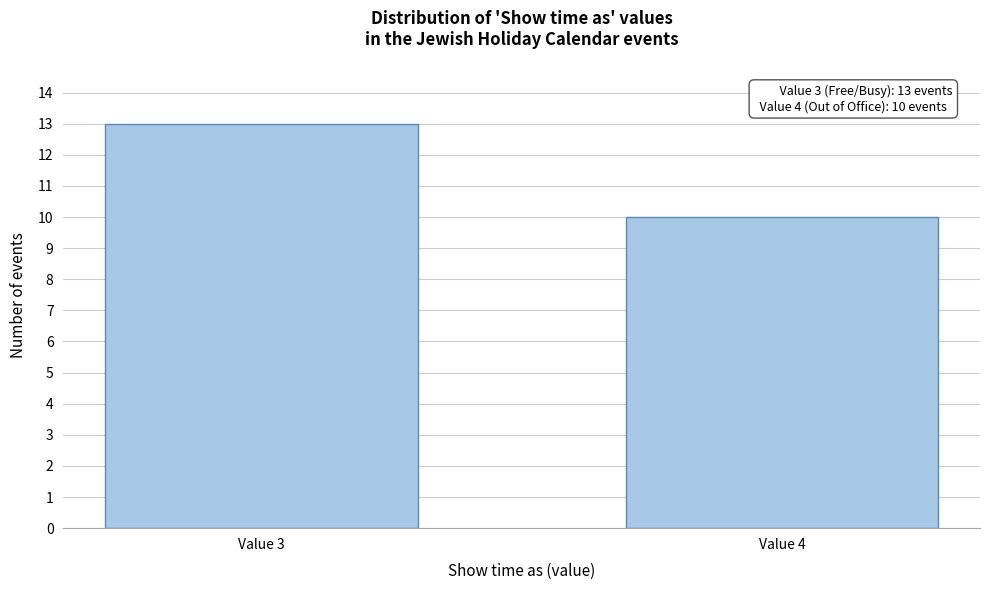

Reading left to right, extract all data points from this chart.

13	10